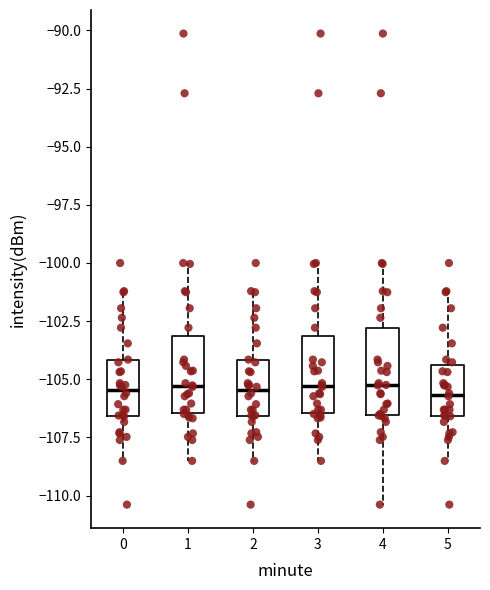

Reading left to right, read every box against the y-axis: the position of its median line, the range the box covers, and the ends of its whiskers. The values are not printed on the chart, so give them approximately, as read against the axis.

0: median -105.5, box -106.5 to -104.0, whiskers -108.5 to -101.0
1: median -105.5, box -106.5 to -103.0, whiskers -108.5 to -100.0
2: median -105.5, box -106.5 to -104.0, whiskers -108.5 to -101.0
3: median -105.5, box -106.5 to -103.0, whiskers -108.5 to -100.0
4: median -105.5, box -106.5 to -103.0, whiskers -110.5 to -100.0
5: median -105.5, box -106.5 to -104.5, whiskers -108.5 to -101.0